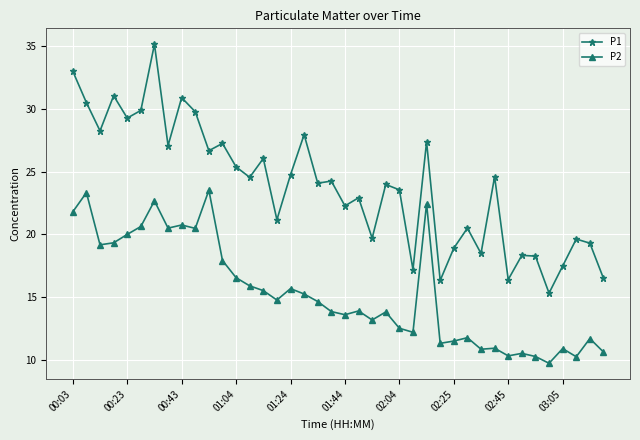

How many categories are shown in the chart?

40